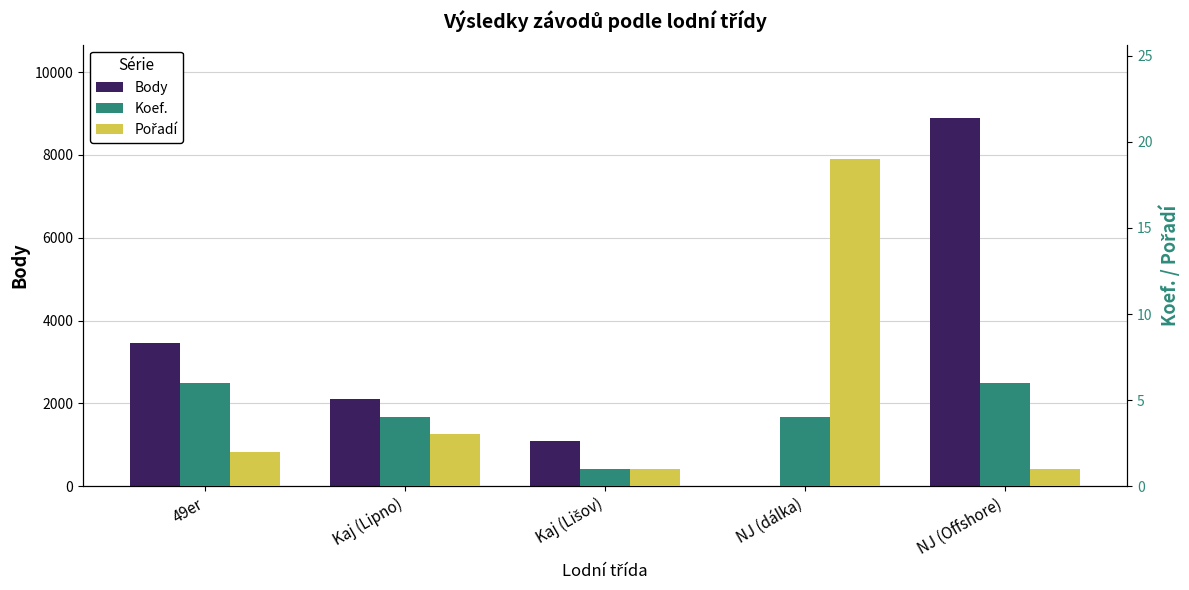

Reading left to right, list all the values displayed in this chart.

Body: 49er=3469	Kaj (Lipno)=2108	Kaj (Lišov)=1101	NJ (dálka)=0	NJ (Offshore)=8887
Koef.: 49er=6	Kaj (Lipno)=4	Kaj (Lišov)=1	NJ (dálka)=4	NJ (Offshore)=6
Pořadí: 49er=2	Kaj (Lipno)=3	Kaj (Lišov)=1	NJ (dálka)=19	NJ (Offshore)=1